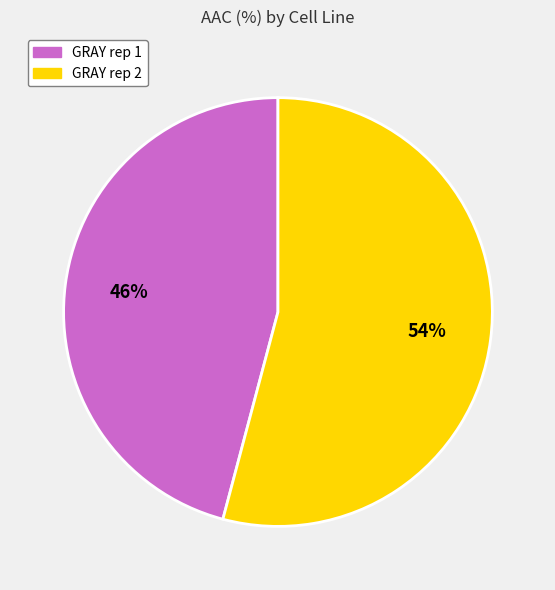

True or false: GRAY rep 1 accounts for 46% of the total.

True